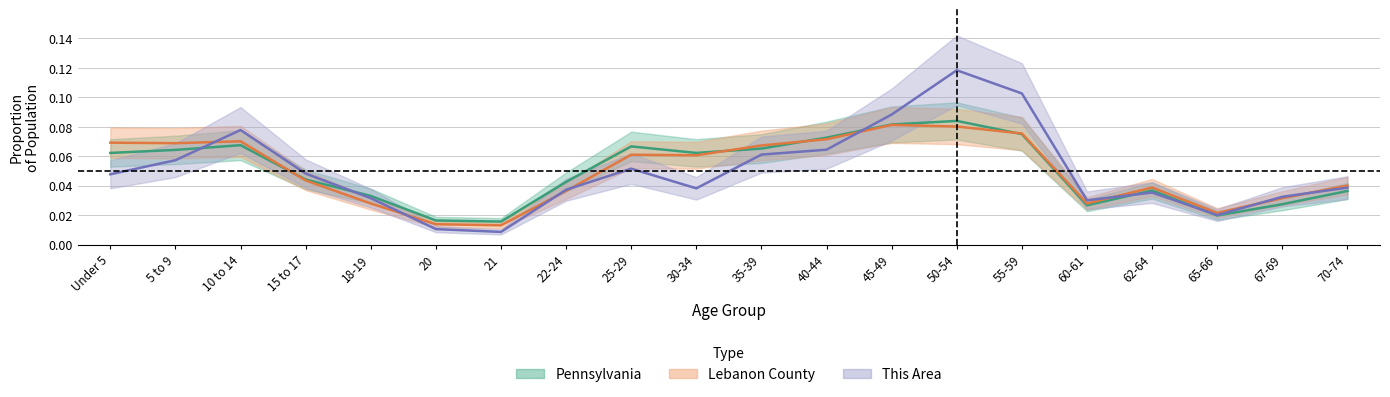

List the labels in order of This Area value, largest first.

50-54, 55-59, 45-49, 10 to 14, 40-44, 35-39, 5 to 9, 25-29, 15 to 17, Under 5, 70-74, 30-34, 22-24, 62-64, 67-69, 18-19, 60-61, 65-66, 20, 21